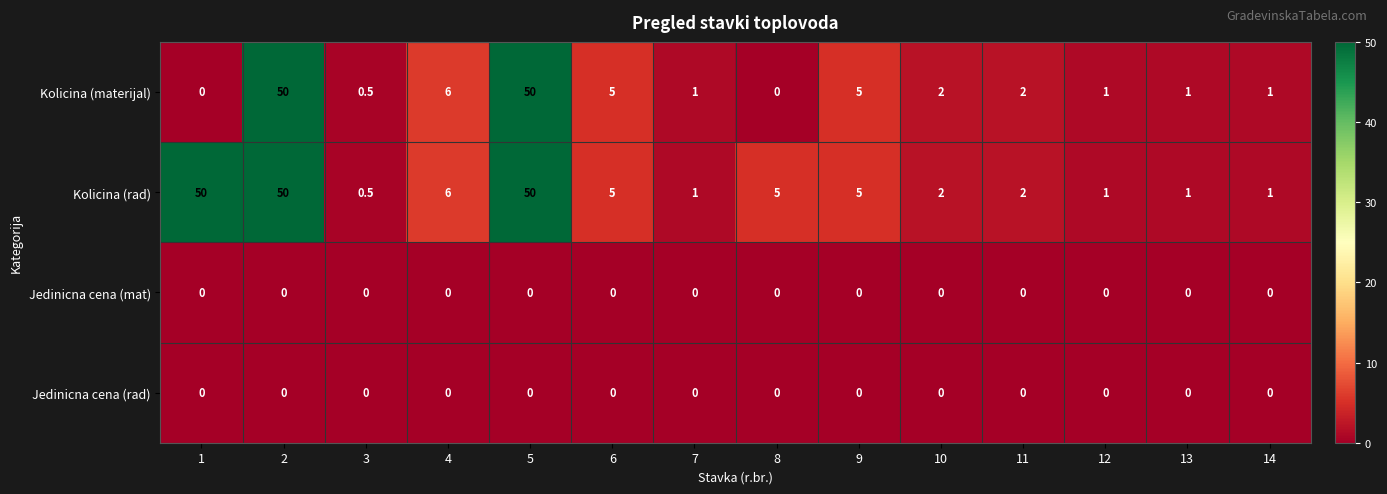

At which label does Kolicina (rad) reach its minimum?

3